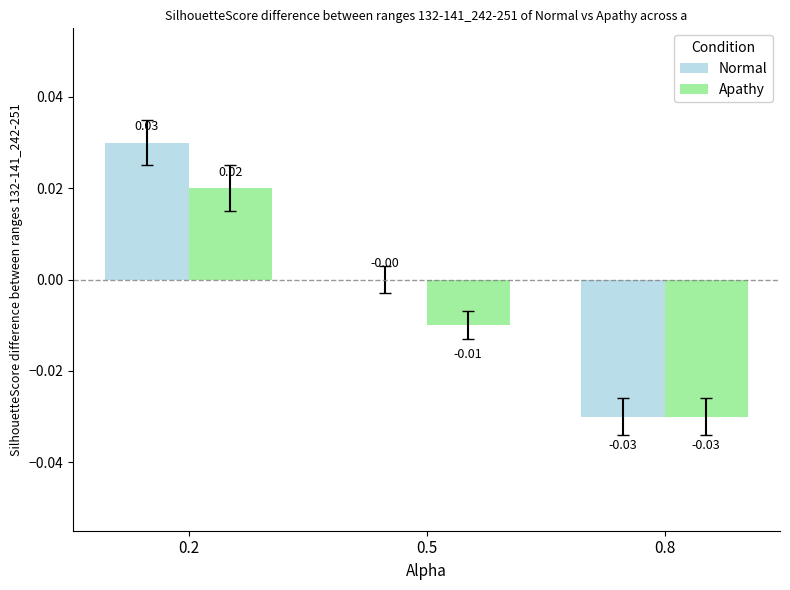

Which series has the largest total across all categories?

Normal